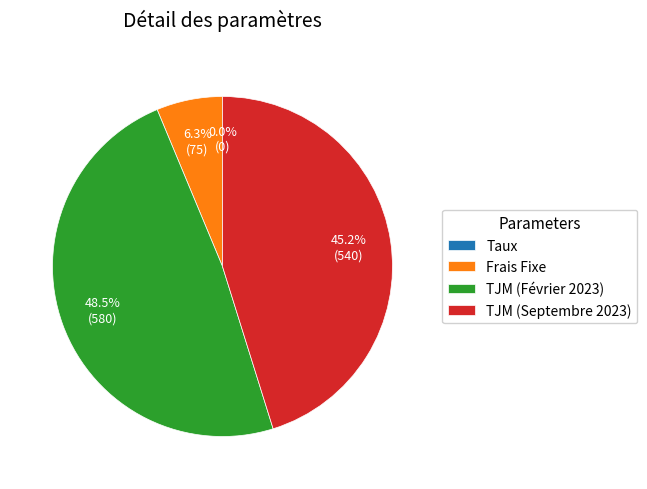

The Frais Fixe slice represents 16% of the pie. True or false?

False